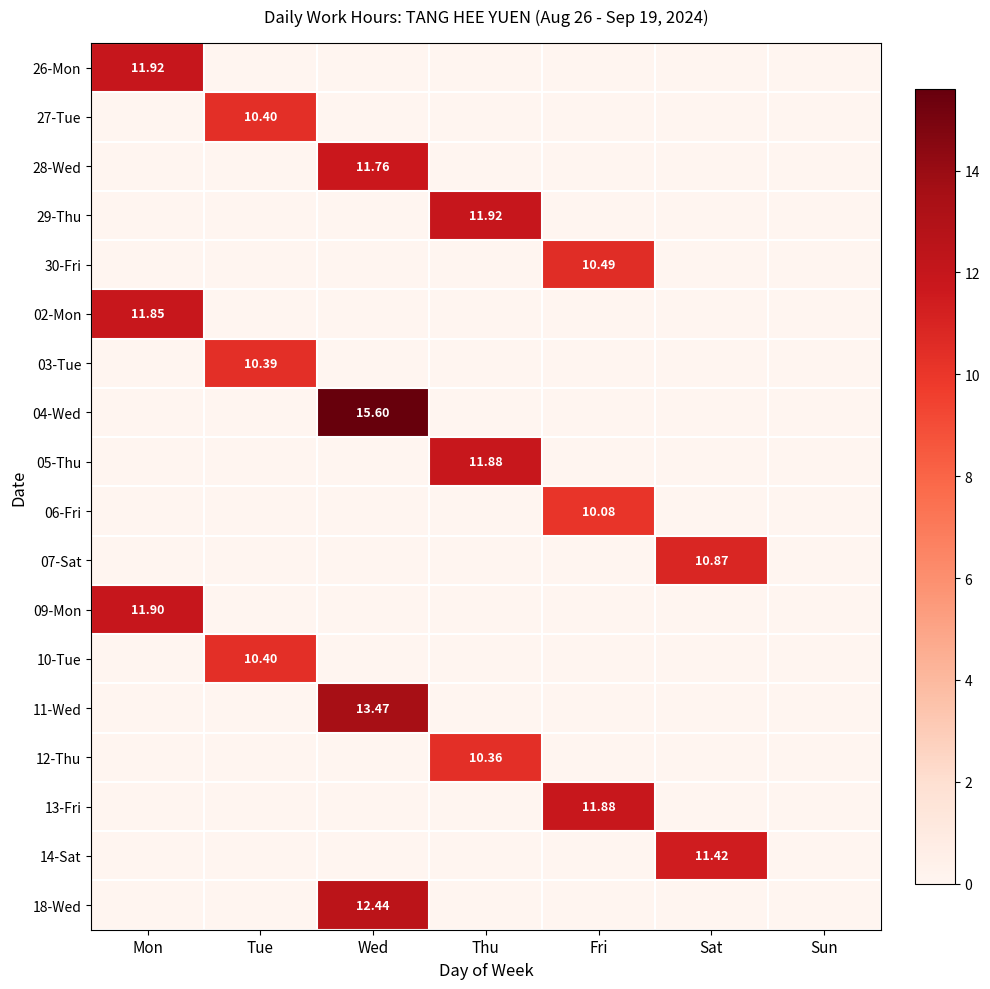

The value of 18-Wed at Fri is 0.0. True or false?

True